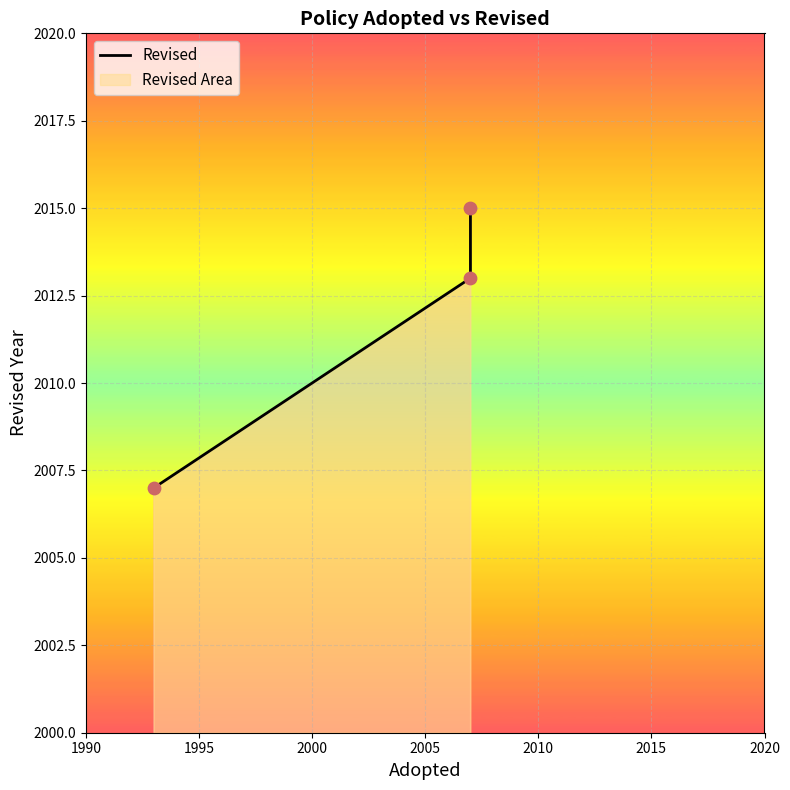

What is the ratio of the value at 1995 to the value at 2000?

1.0